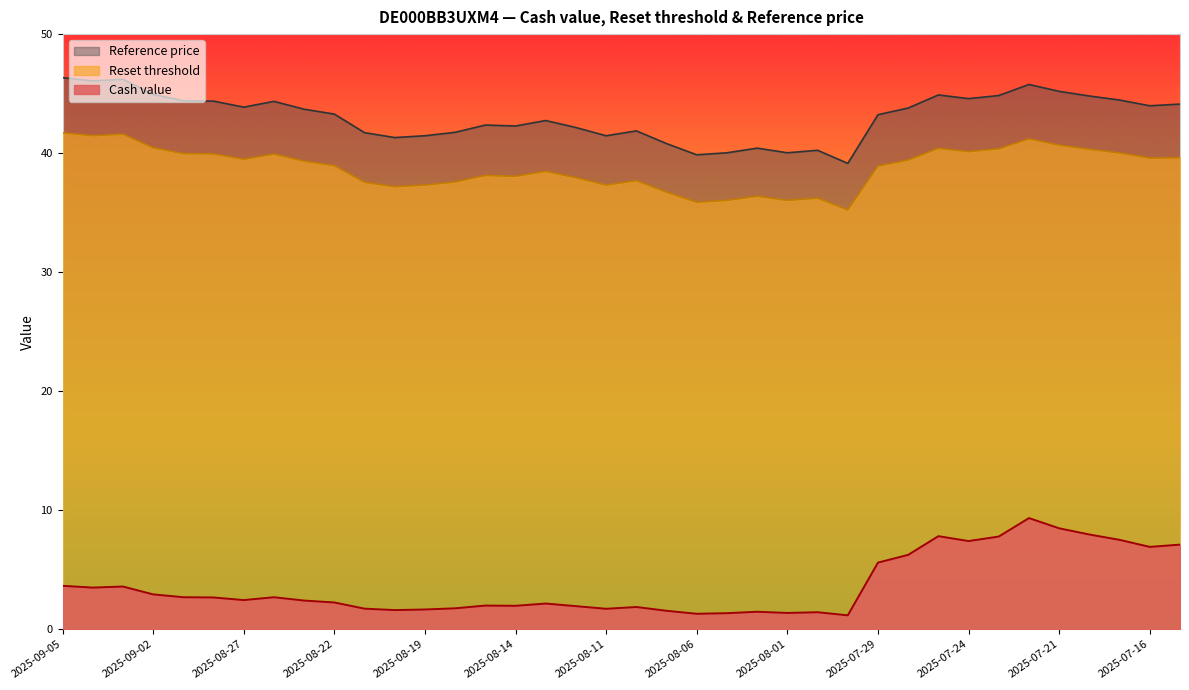

Where is Reference price nearest to the value 42?

2025-08-08